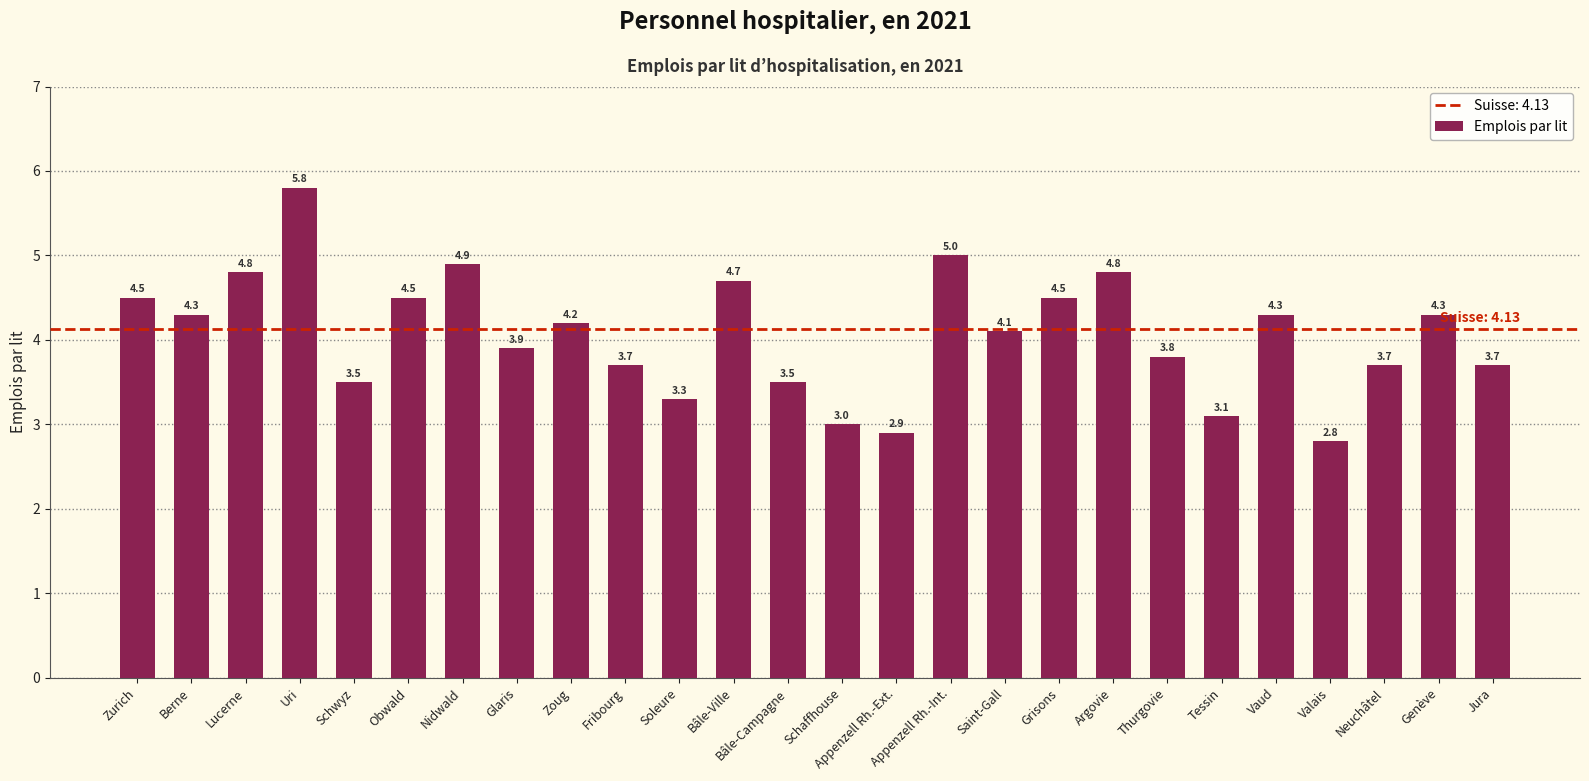

What is the change in value from Obwald to Vaud?

-0.2